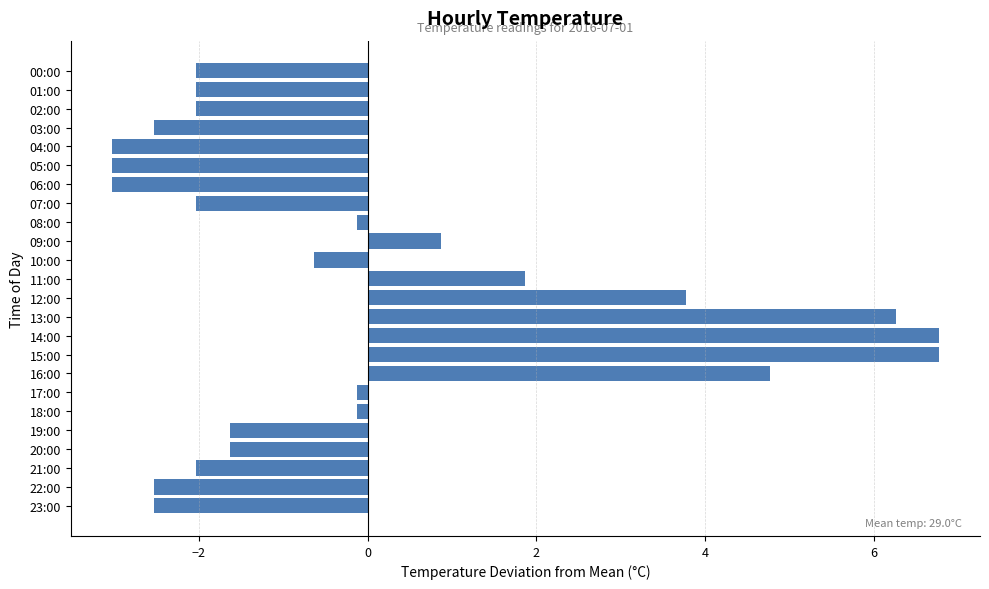

How many values are below zero?

17